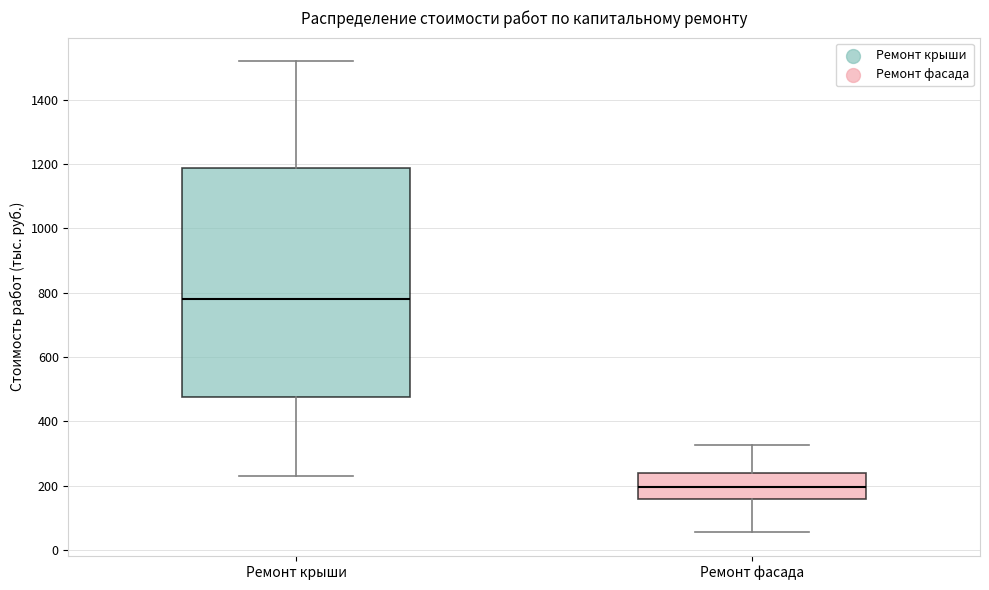

Reading left to right, read every box against the y-axis: the position of its median line, the range the box covers, and the ends of its whiskers. The values are not printed on the chart, so give them approximately, as read against the axis.

Ремонт крыши: median 780, box 480 to 1180, whiskers 240 to 1520
Ремонт фасада: median 200, box 160 to 240, whiskers 60 to 320